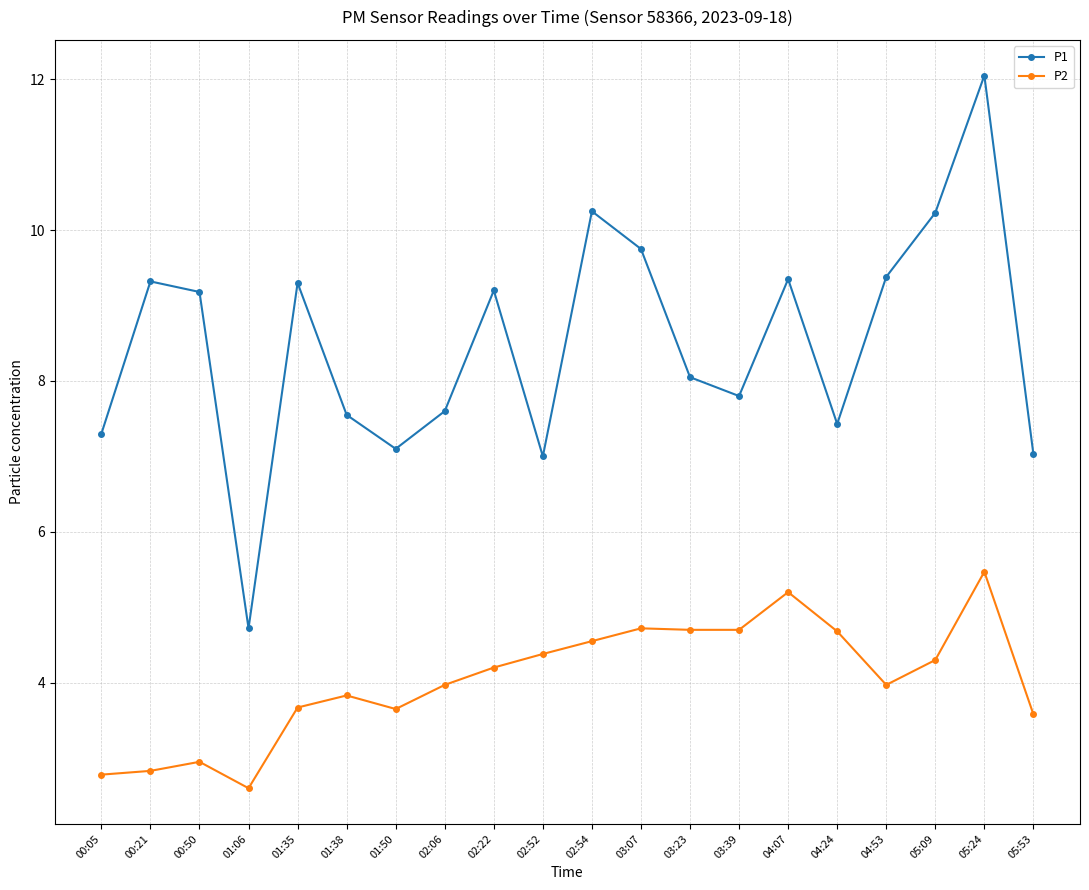

Where is the first local minimum for P1?

01:06